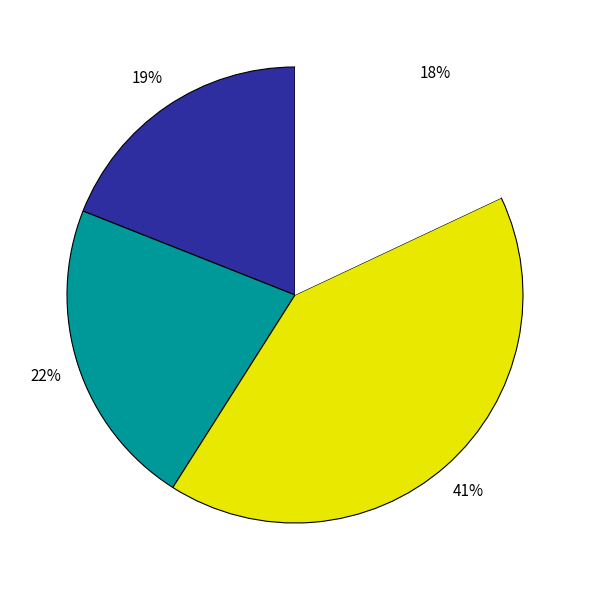

Is there any slice that represents more than half of the pie?

No